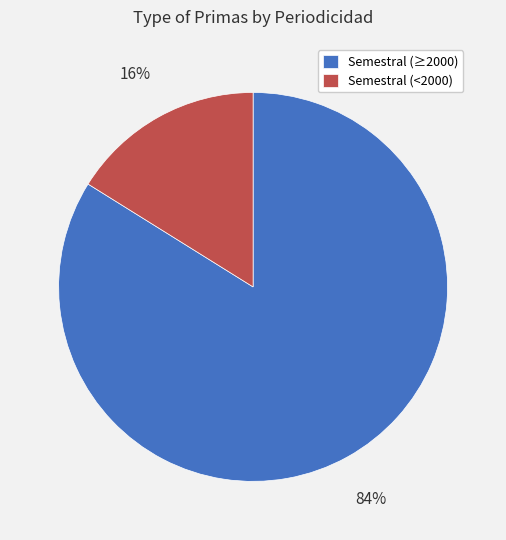

How many slices are in this pie chart?

2